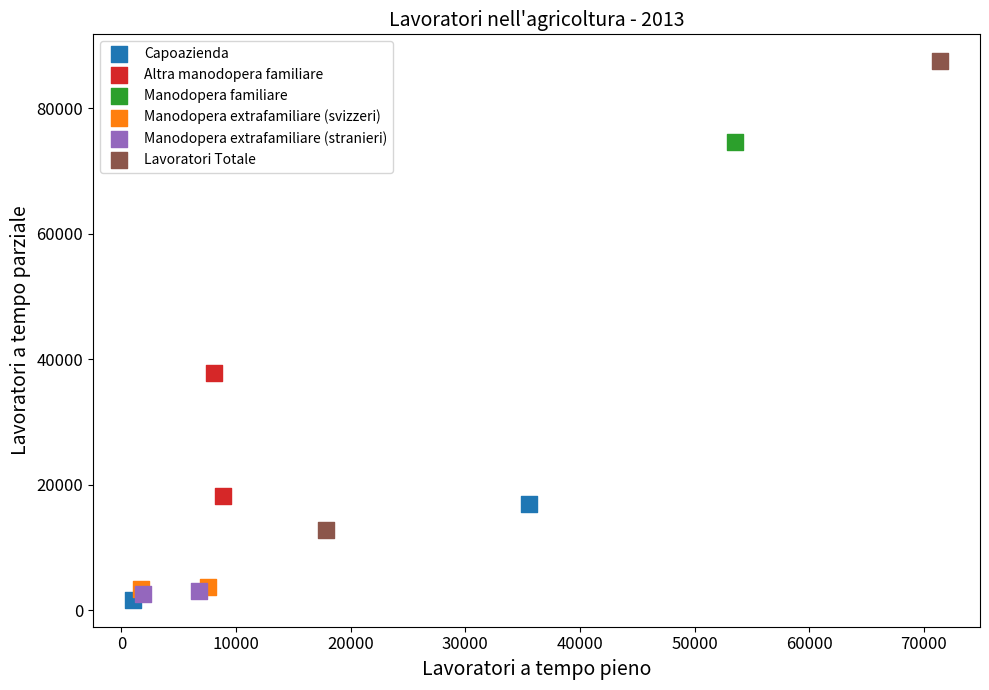

Which series reaches the maximum Y coordinate?

Lavoratori Totale